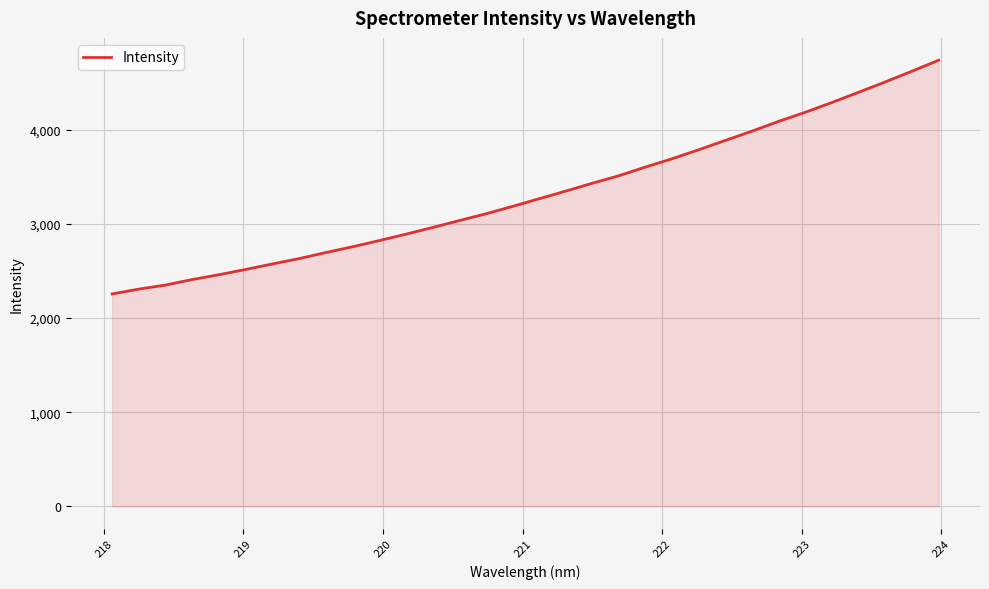

What is the difference between the maximum and minimum values?

2483.8